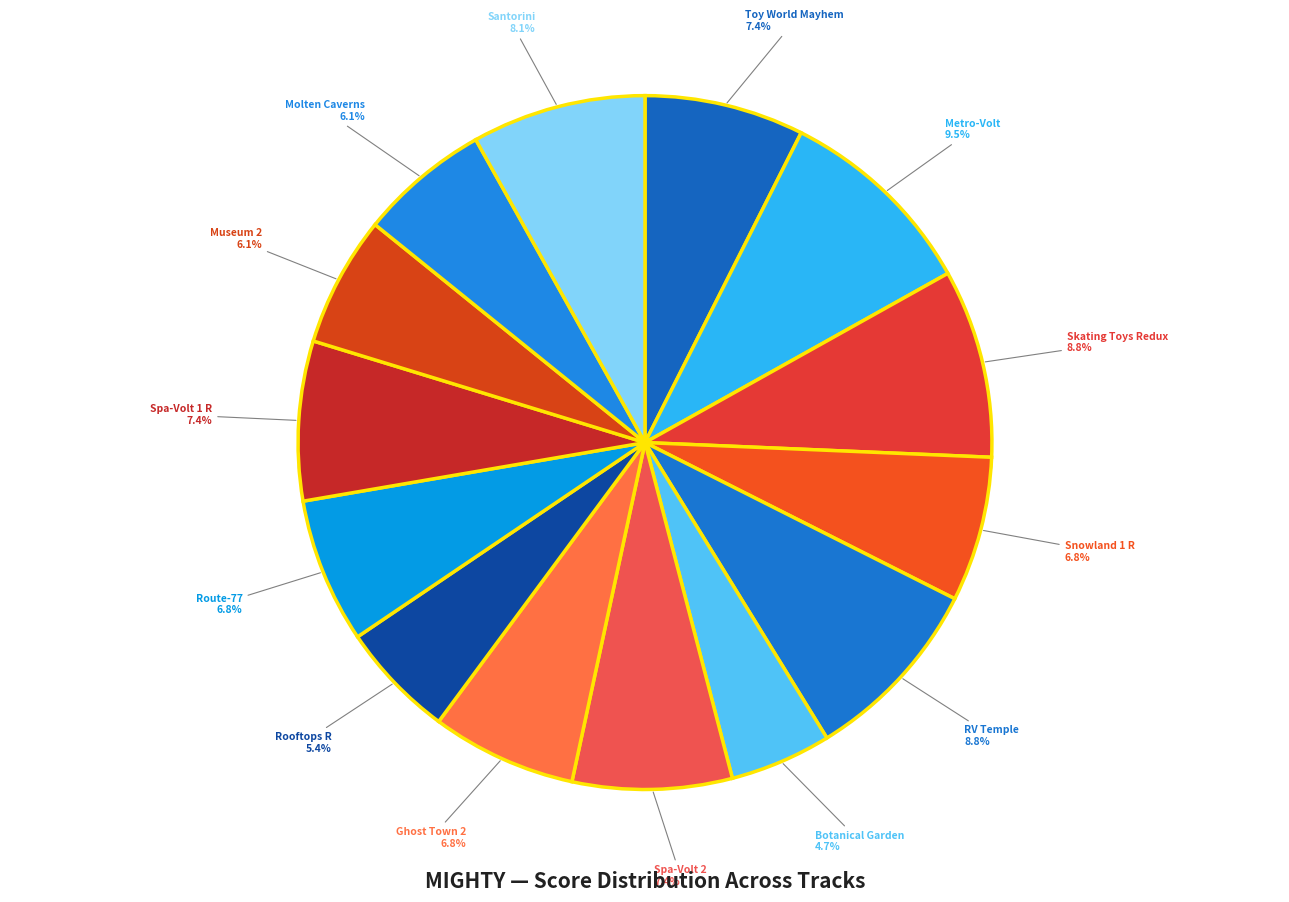

To the nearest percent, what portion does Rooftops R represent?

5%